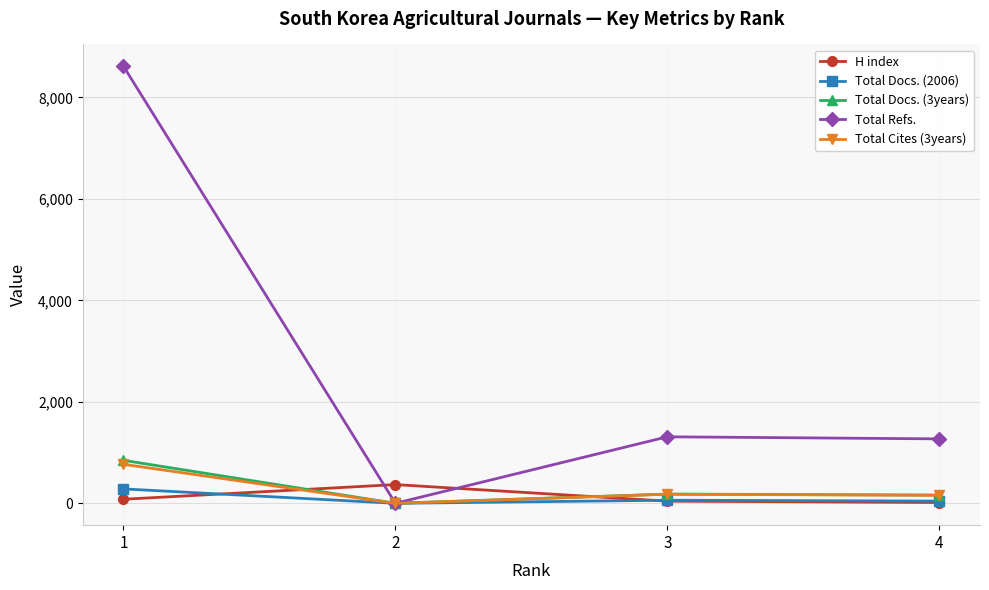

What are all the series names shown in the legend?

H index, Total Docs. (2006), Total Docs. (3years), Total Refs., Total Cites (3years)